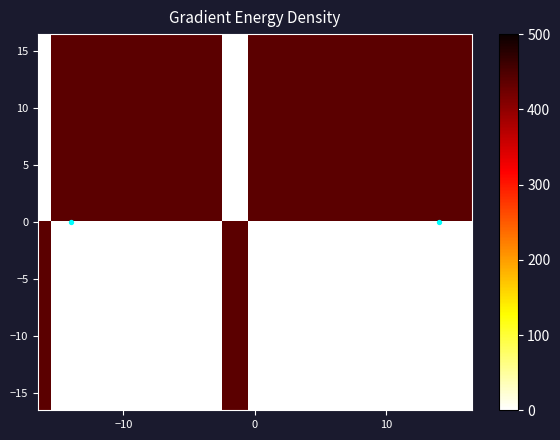

At which category is the sum across all series the highest?

1